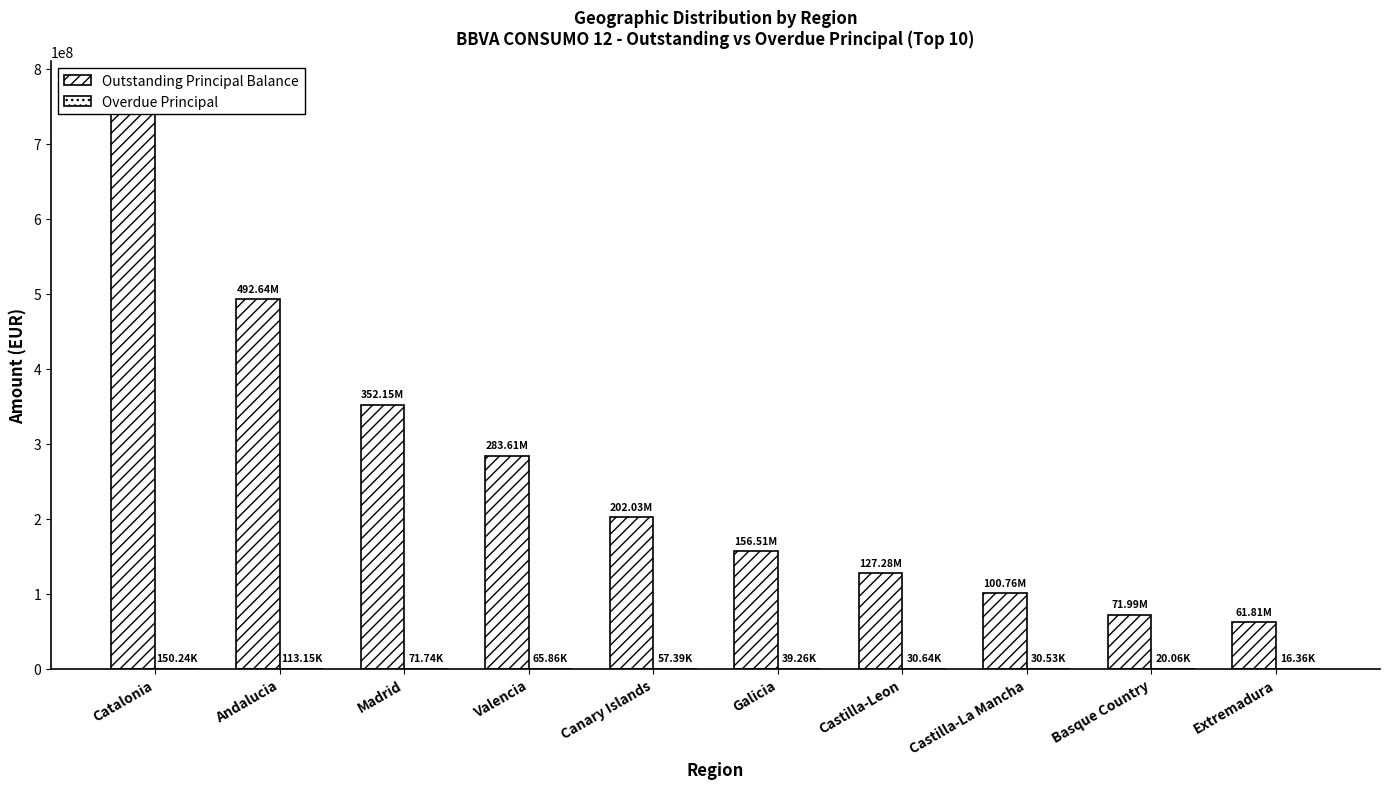

What is the sum of all Overdue Principal values?

595235.0